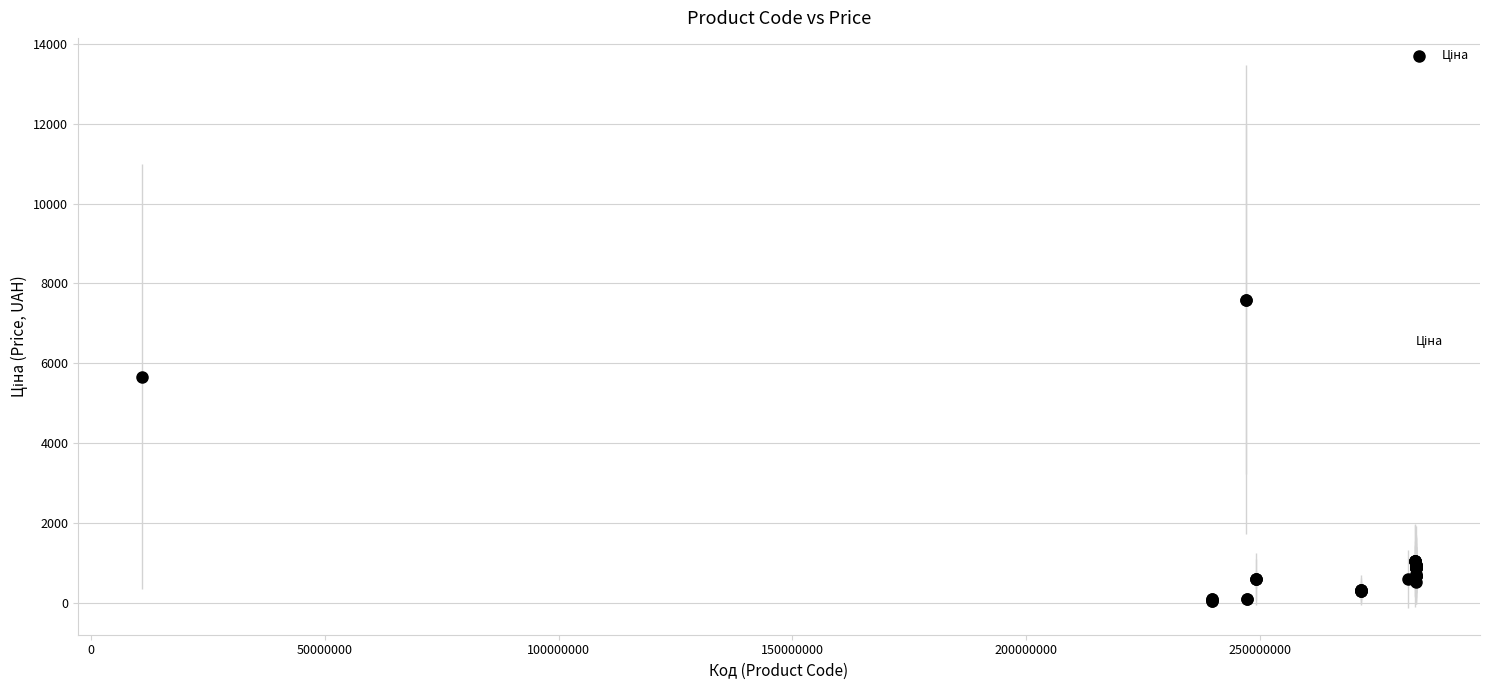

What Y value in the scatter plot is closest to 3826?

5673.8